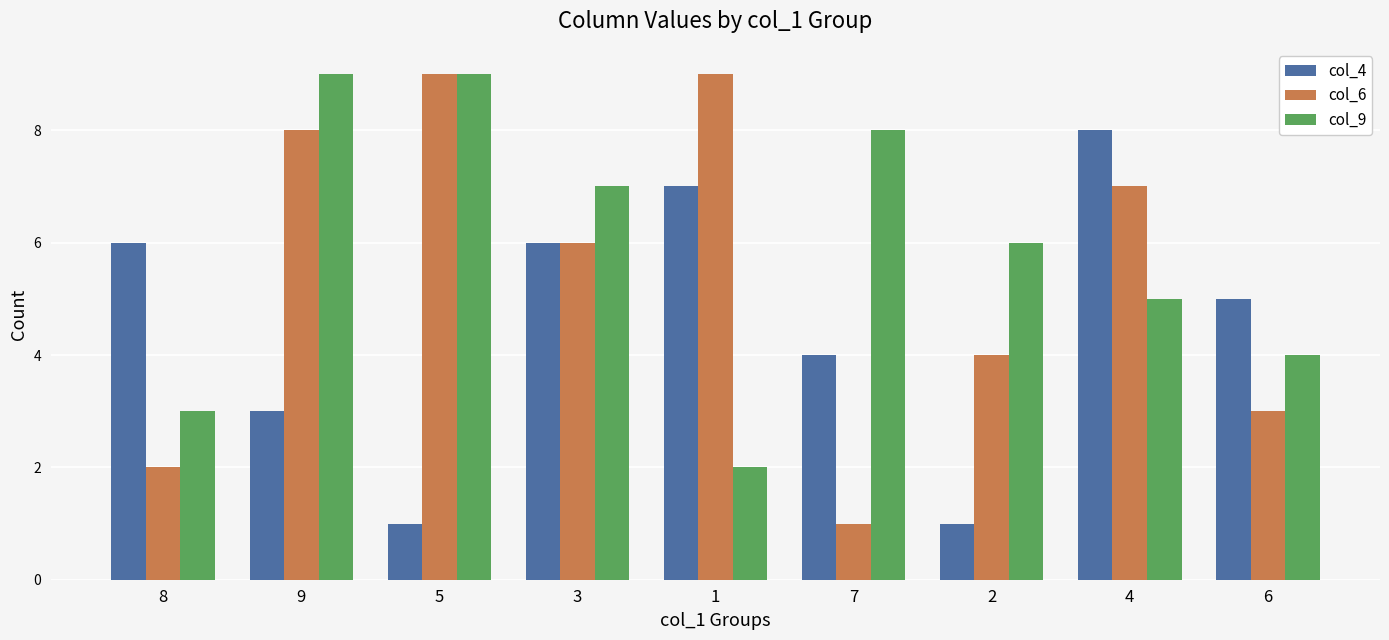

Rank the series at 9 from highest to lowest value.

col_9, col_6, col_4